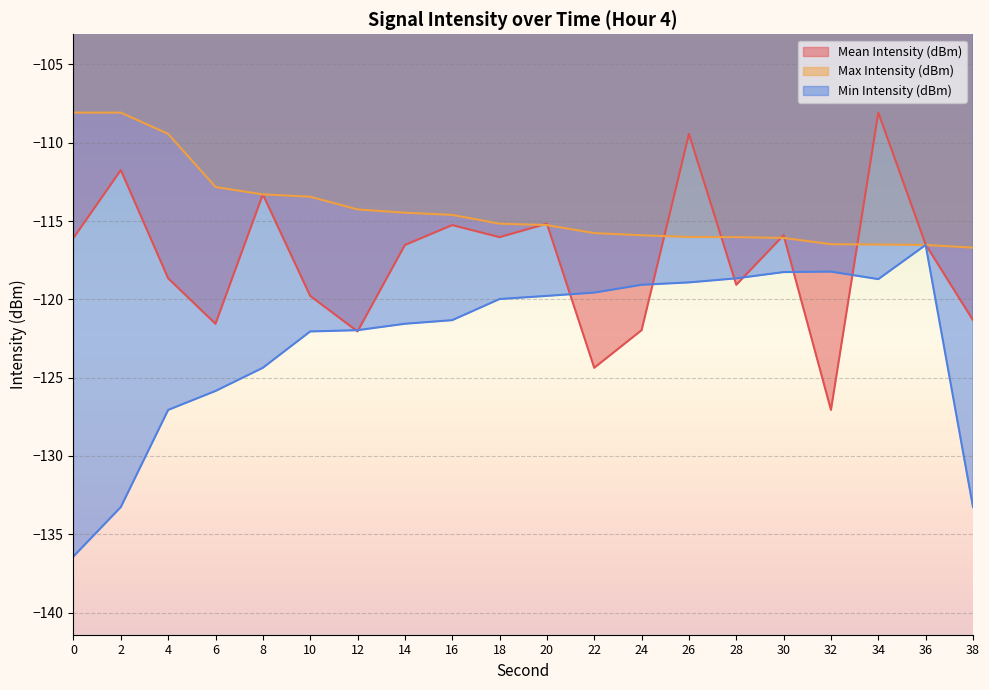

After their last crossing, which series has the higher values: Mean Intensity (dBm) or Min Intensity (dBm)?

Mean Intensity (dBm)